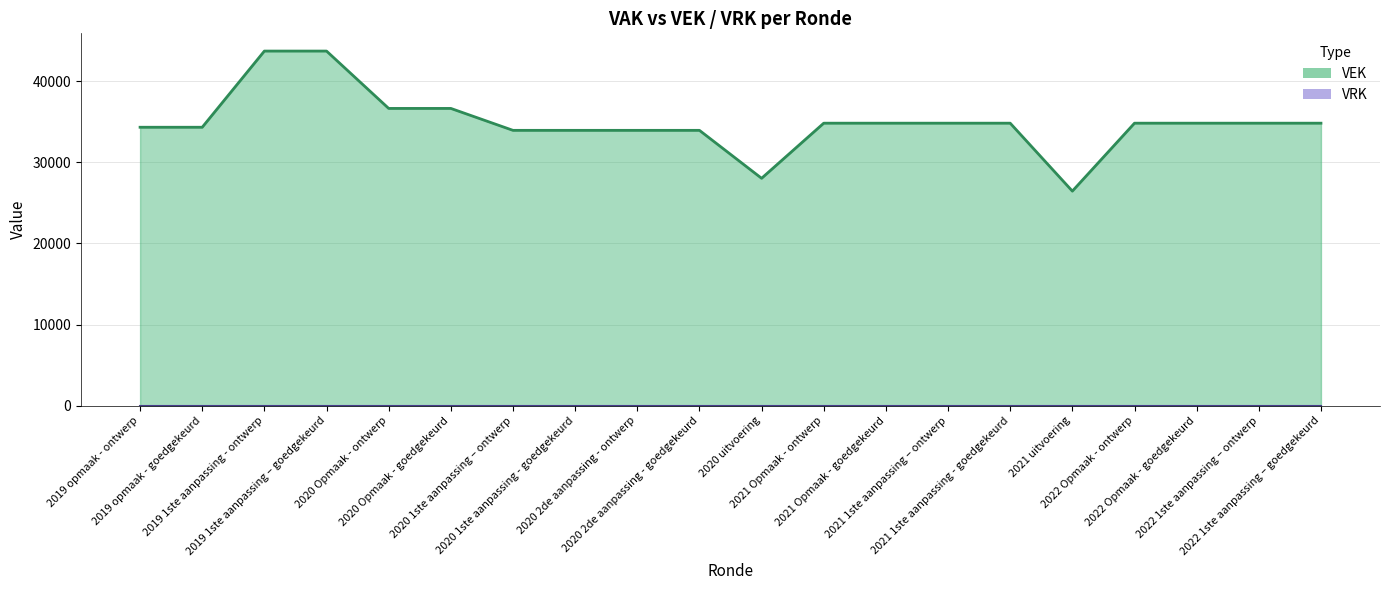

At which category does the chart reach its peak across all series?

2019 1ste aanpassing - ontwerp